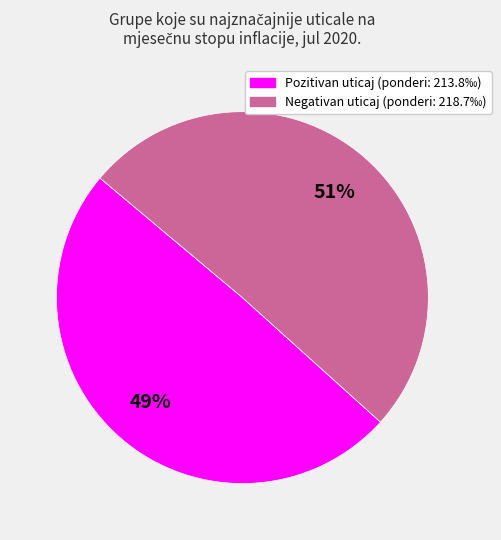

To the nearest percent, what is the average slice percentage?

50%